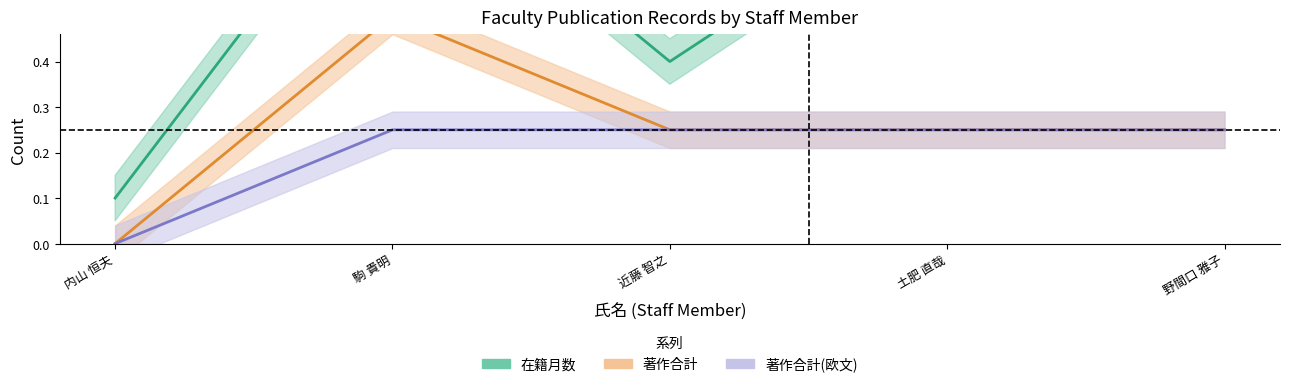

Is the value of 在籍月数 at 駒 貴明 greater than the value of 著作合計 at 土肥 直哉?

Yes